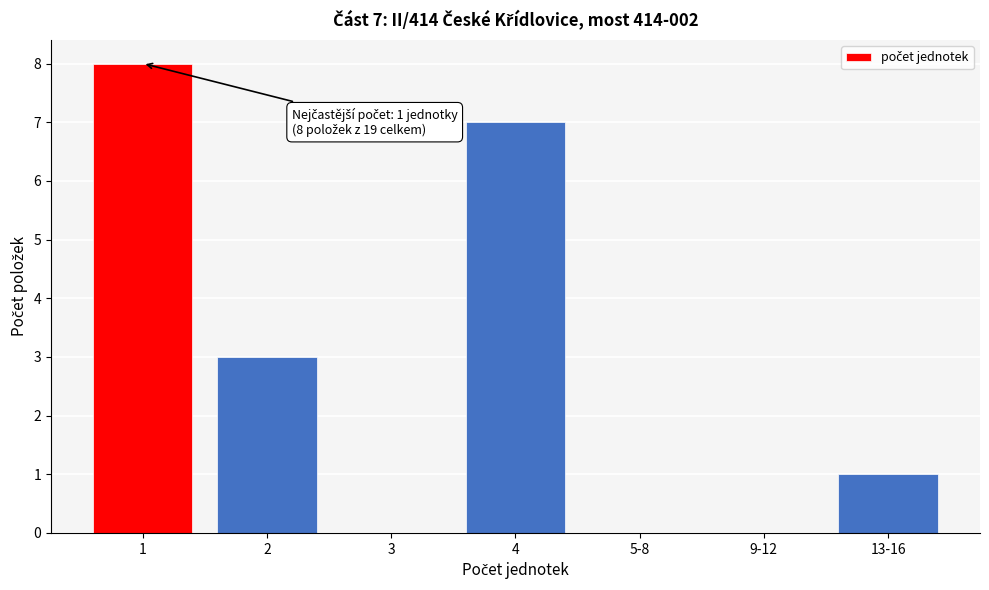

Reading left to right, extract all data points from this chart.

1=8	2=3	3=0	4=7	5-8=0	9-12=0	13-16=1